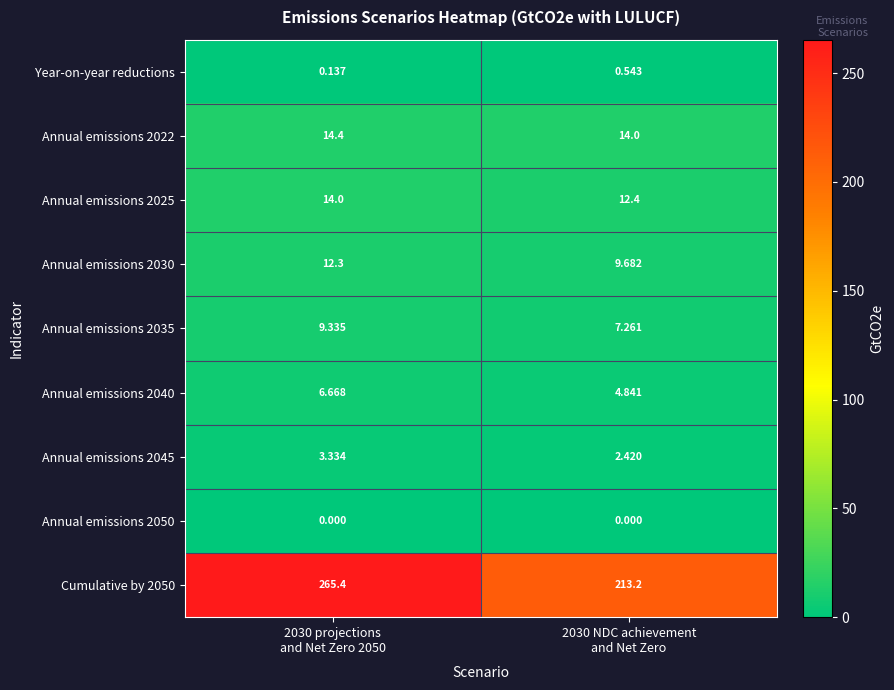

Count the number of data series in this chart.

9